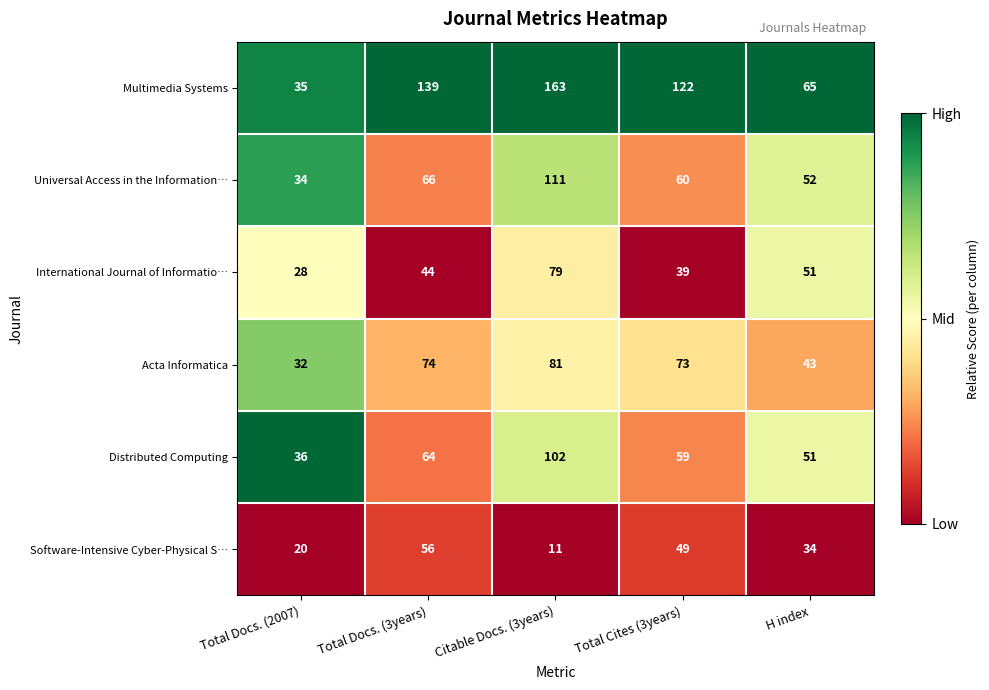

Rank the series by their maximum value, from lowest to highest.

Software-Intensive Cyber-Physical S…, International Journal of Informatio…, Acta Informatica, Distributed Computing, Universal Access in the Information…, Multimedia Systems